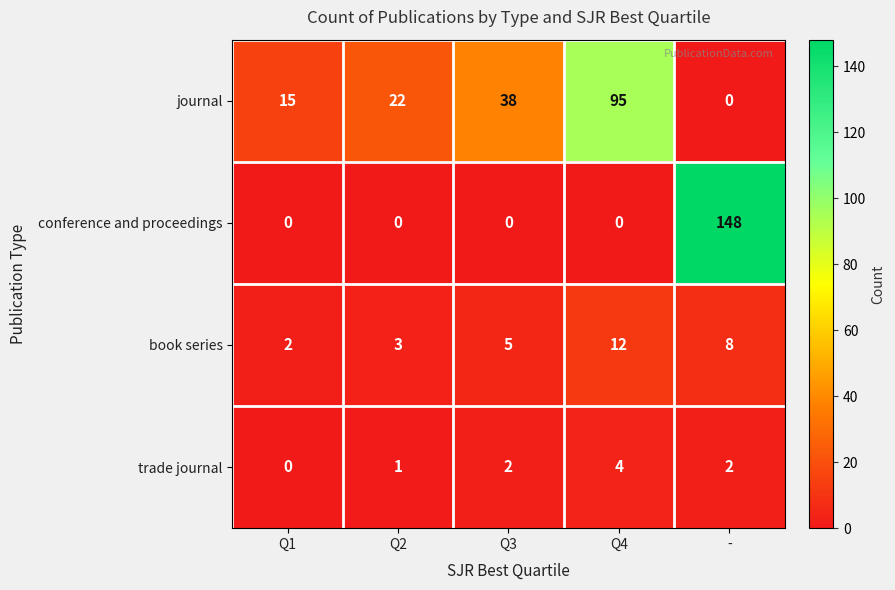

What is the difference between the maximum and minimum values in the book series series?

10